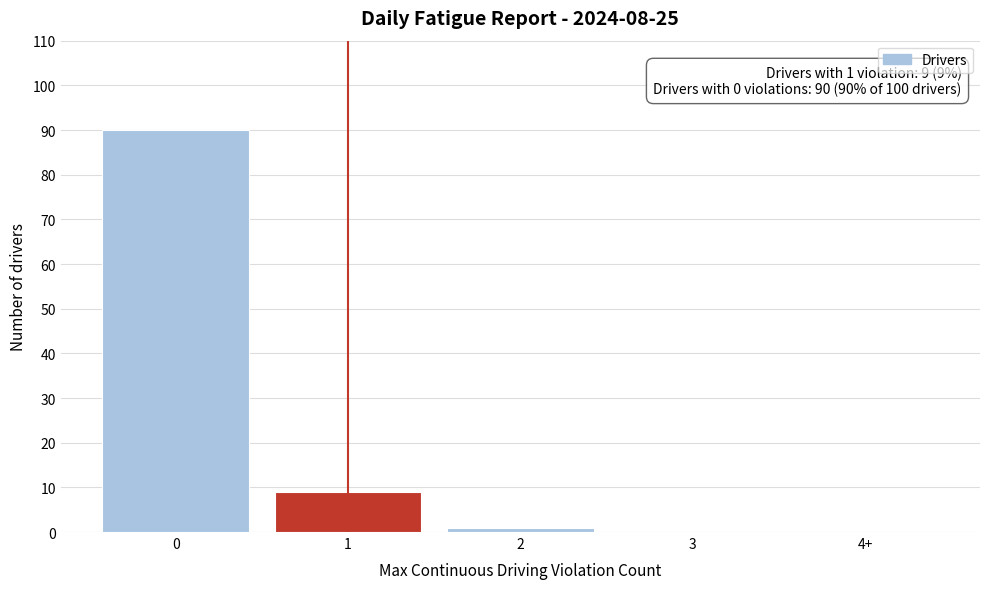

Reading left to right, transcribe all the data shown in this chart.

0=90	1=9	2=1	3=0	4+=0